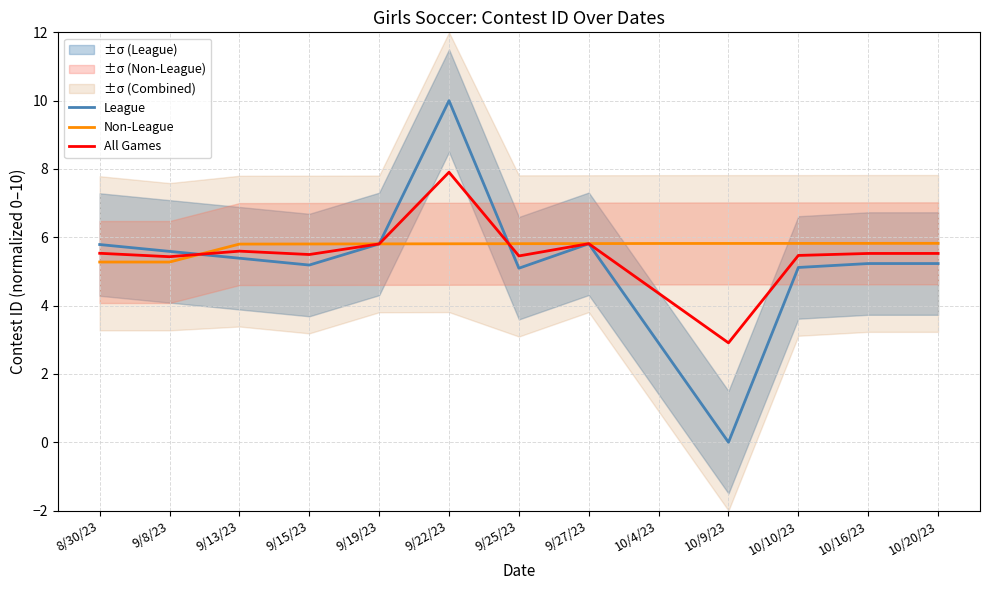

Where do All Games and League first cross each other?

9/8/23 and 9/13/23